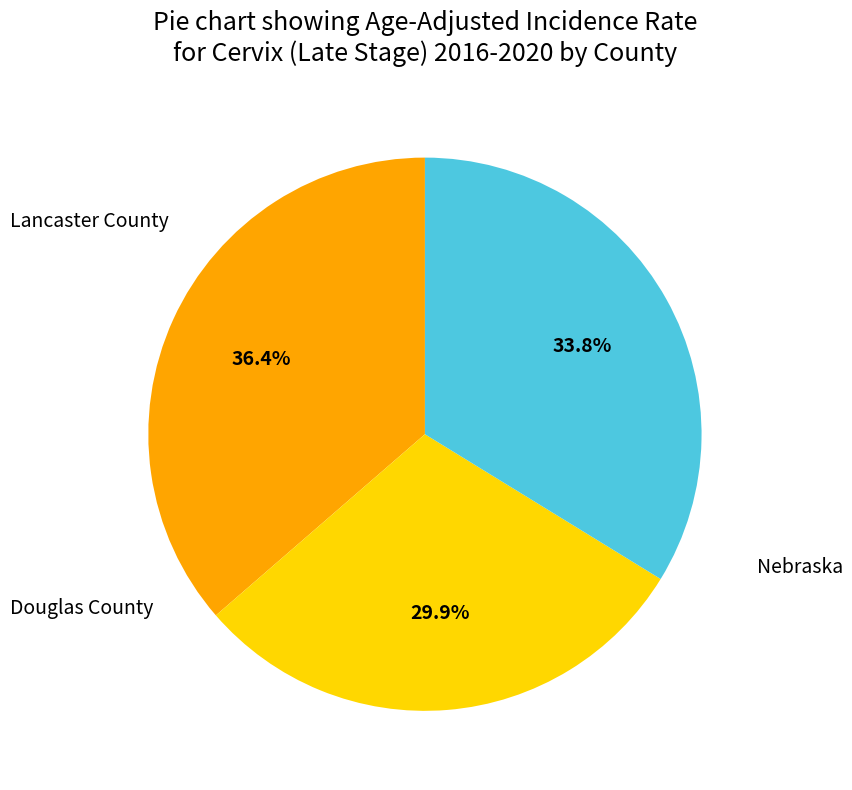

Does Douglas County represent more than half of the total?

No